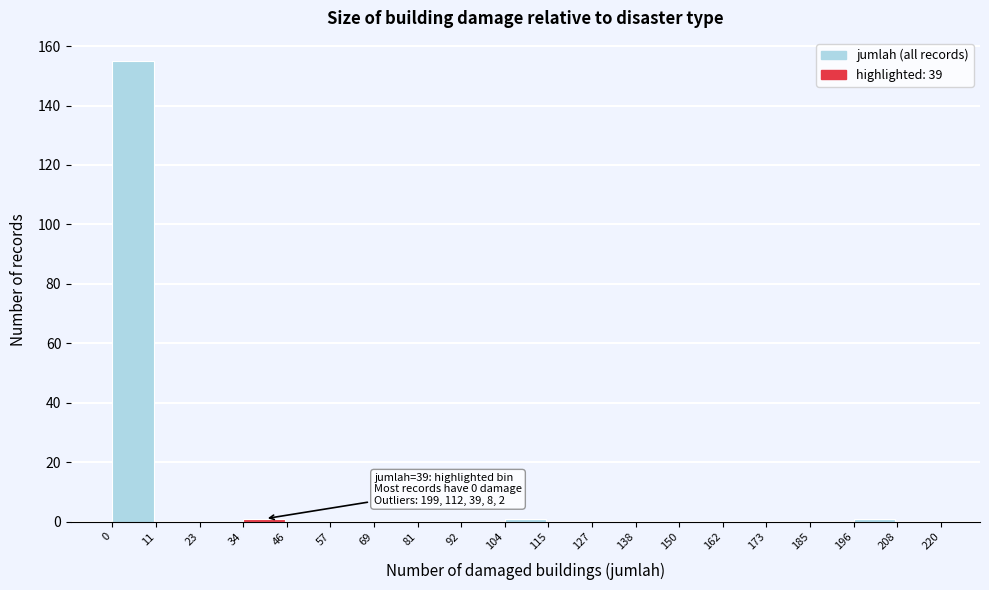

Over which range of the x-axis is the bar tallest?

0 to 11